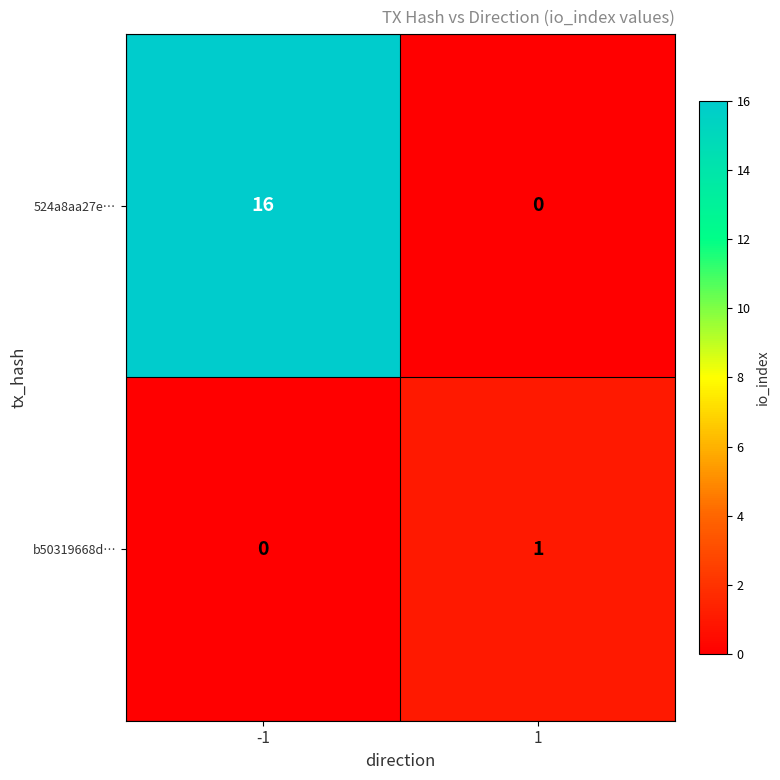

Which series changed the most between -1 and 1?

524a8aa27e…